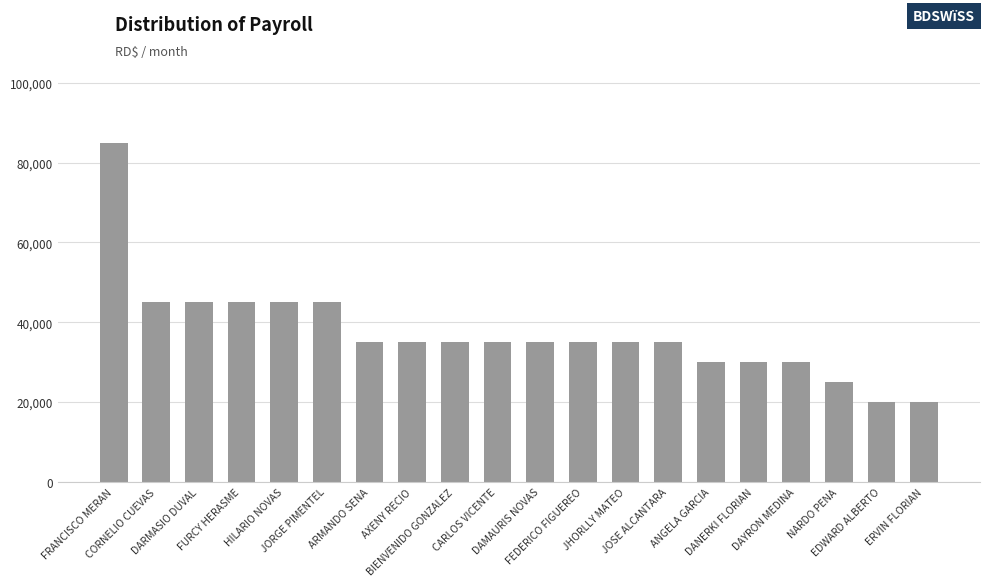

Reading left to right, what are all the values shown in this chart?

85000	45000	45000	45000	45000	45000	35000	35000	35000	35000	35000	35000	35000	35000	30000	30000	30000	25000	20000	20000